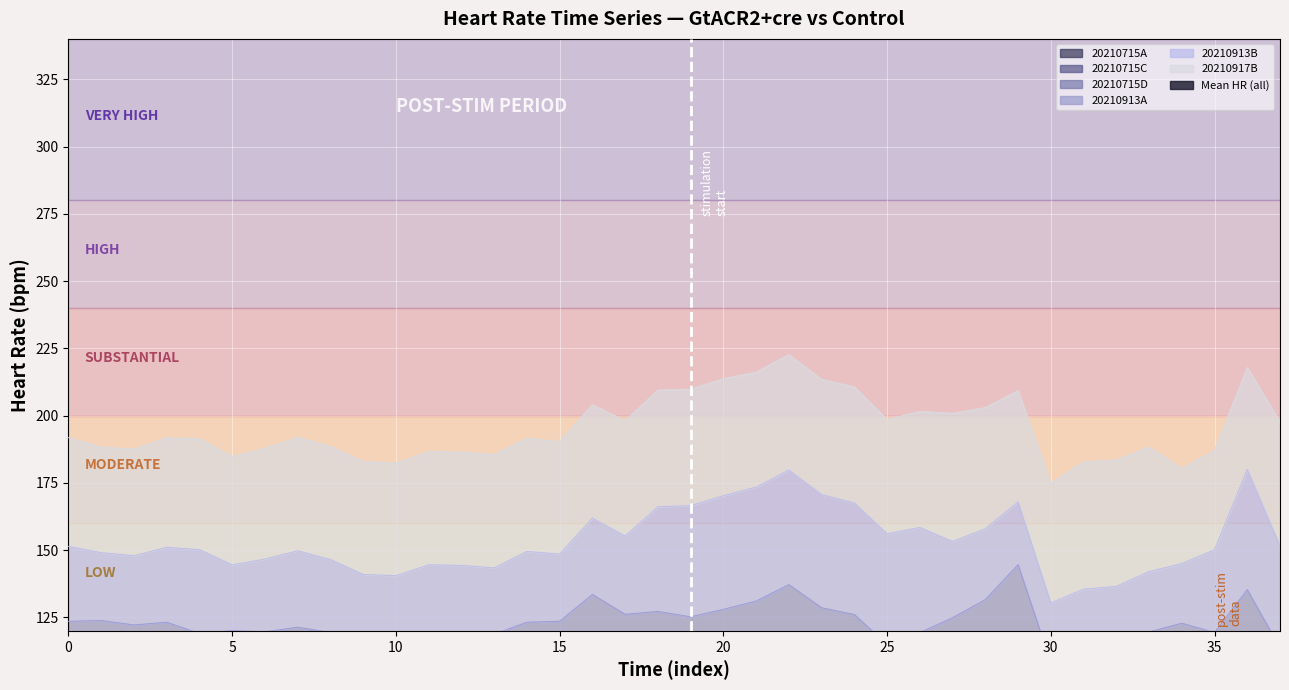

True or false: 20210913B has more than 1 points higher than both neighbors.

True